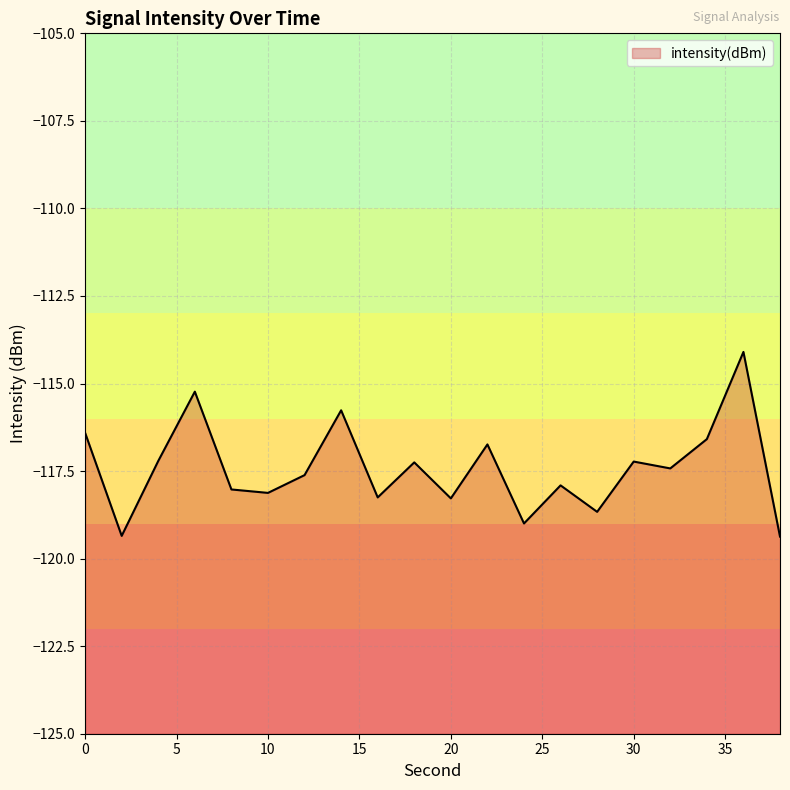

List the labels in order of value, smallest first.

38, 2, 24, 28, 20, 16, 10, 8, 26, 12, 32, 18, 30, 4, 22, 34, 0, 14, 6, 36